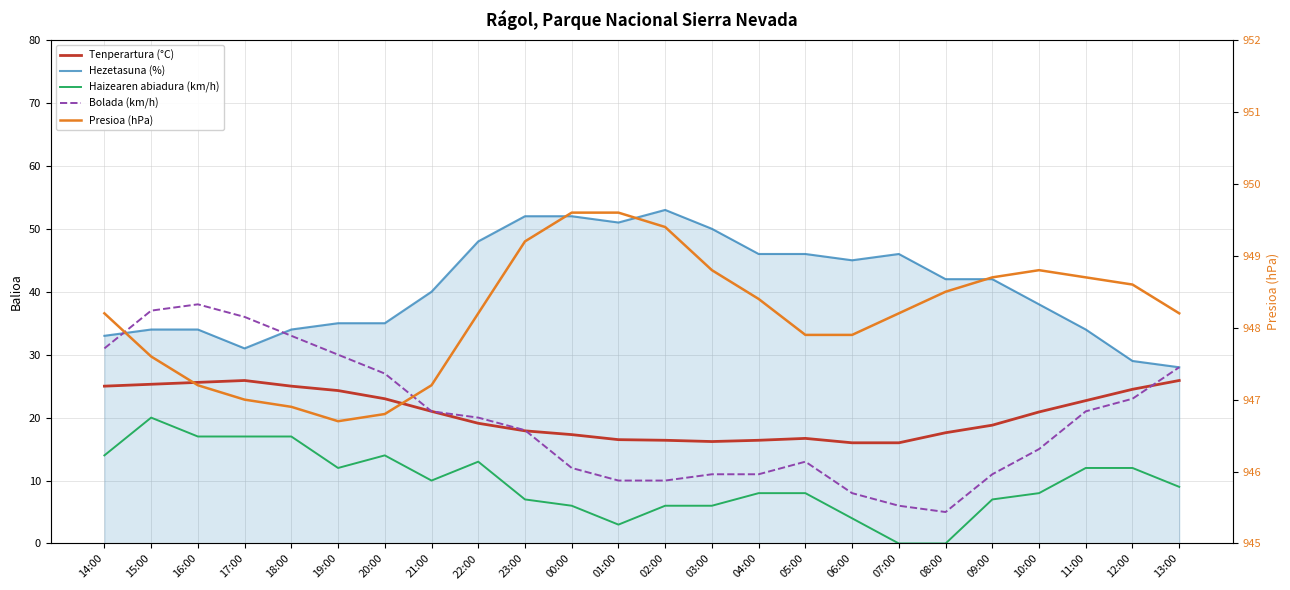

Reading right to left, list all the values displayed in this chart.

Tenperartura (°C): 25.9	24.5	22.7	20.9	18.8	17.6	16.0	16.0	16.7	16.4	16.2	16.4	16.5	17.3	17.9	19.1	21.0	23.0	24.3	25.0	25.9	25.6	25.3	25.0
Hezetasuna (%): 28.0	29.0	34.0	38.0	42.0	42.0	46.0	45.0	46.0	46.0	50.0	53.0	51.0	52.0	52.0	48.0	40.0	35.0	35.0	34.0	31.0	34.0	34.0	33.0
Haizearen abiadura (km/h): 9.0	12.0	12.0	8.0	7.0	0.0	0.0	4.0	8.0	8.0	6.0	6.0	3.0	6.0	7.0	13.0	10.0	14.0	12.0	17.0	17.0	17.0	20.0	14.0
Bolada (km/h): 28.0	23.0	21.0	15.0	11.0	5.0	6.0	8.0	13.0	11.0	11.0	10.0	10.0	12.0	18.0	20.0	21.0	27.0	30.0	33.0	36.0	38.0	37.0	31.0
Presioa (hPa): 948.2	948.6	948.7	948.8	948.7	948.5	948.2	947.9	947.9	948.4	948.8	949.4	949.6	949.6	949.2	948.2	947.2	946.8	946.7	946.9	947.0	947.2	947.6	948.2